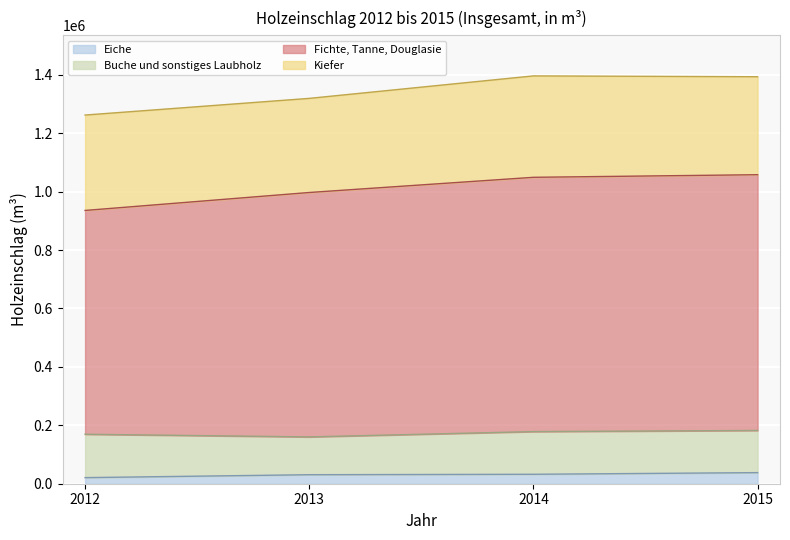

The value of Fichte, Tanne, Douglasie at 2012 is 1393734.3. True or false?

False